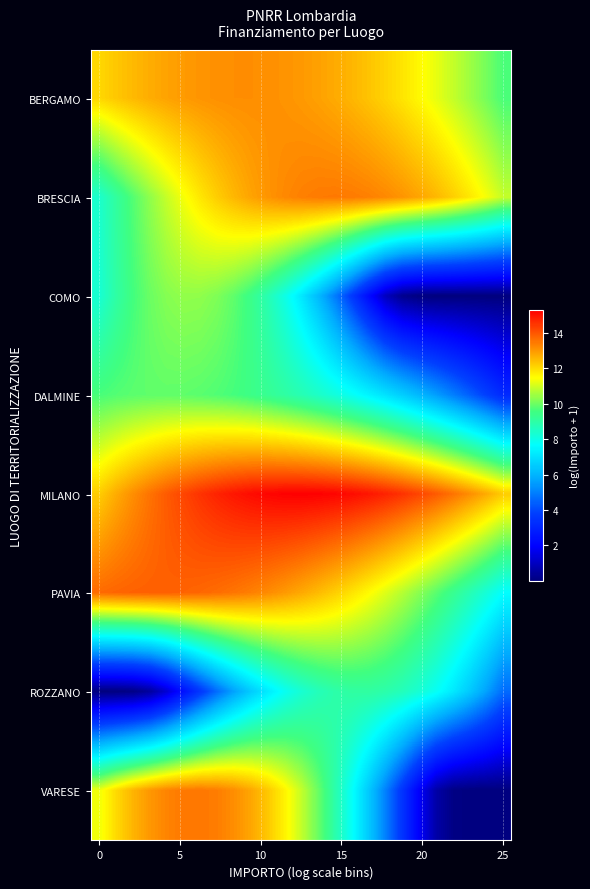

Reading left to right, extract all data points from this chart.

BERGAMO: 12.1	12.3	12.5	12.7	12.8	13.0	13.1	13.1	13.1	13.2	13.1	13.1	13.0	12.9	12.7	12.5	12.3	12.1	11.8	11.6	11.2	10.9	10.5	10.1	9.6
BRESCIA: 8.4	9.1	9.8	10.3	10.9	11.4	11.8	12.2	12.5	12.8	13.1	13.2	13.4	13.4	13.5	13.4	13.4	13.2	13.0	12.8	12.5	12.2	11.8	11.4	10.9
COMO: 8.3	9.0	9.6	10.0	10.2	10.4	10.3	10.2	9.9	9.4	8.8	8.1	7.2	6.1	4.9	3.6	2.2	1.0	0.2	0.0	0.0	0.0	0.0	0.0	0.0
DALMINE: 9.6	9.7	9.8	9.9	9.9	9.9	9.8	9.7	9.6	9.4	9.3	9.0	8.8	8.5	8.2	7.8	7.4	7.0	6.5	6.1	5.5	5.0	4.4	3.8	3.1
MILANO: 12.2	12.7	13.2	13.6	13.9	14.2	14.5	14.8	15.0	15.1	15.2	15.3	15.3	15.3	15.2	15.1	15.0	14.8	14.5	14.3	13.9	13.6	13.2	12.7	12.2
PAVIA: 13.7	13.8	13.8	13.8	13.8	13.8	13.7	13.6	13.5	13.4	13.2	13.0	12.8	12.5	12.2	11.9	11.5	11.1	10.7	10.3	9.8	9.3	8.8	8.2	7.7
ROZZANO: 0.0	0.0	0.1	0.5	1.3	2.4	3.6	4.6	5.6	6.5	7.2	7.8	8.3	8.7	8.9	9.1	9.1	8.9	8.7	8.3	7.8	7.2	6.5	5.6	4.6
VARESE: 11.3	12.0	12.6	13.0	13.3	13.5	13.5	13.4	13.2	12.8	12.3	11.6	10.9	10.0	8.9	7.8	6.4	5.0	3.5	1.9	0.6	0.1	0.0	0.0	0.0